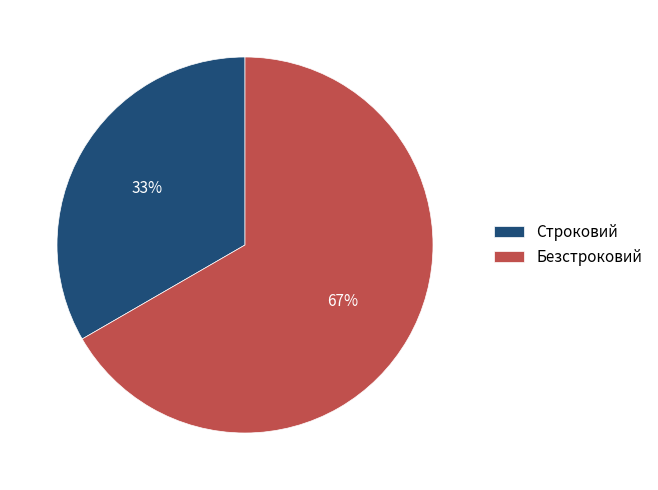

To the nearest percent, what portion does Безстроковий represent?

67%